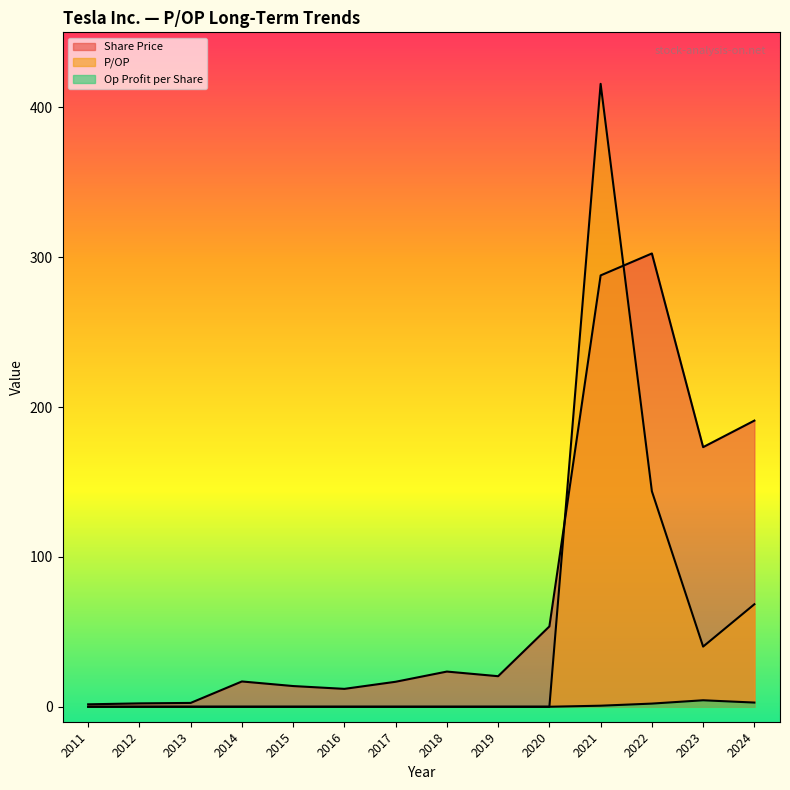

True or false: Share Price has more than 0 points higher than both neighbors.

True